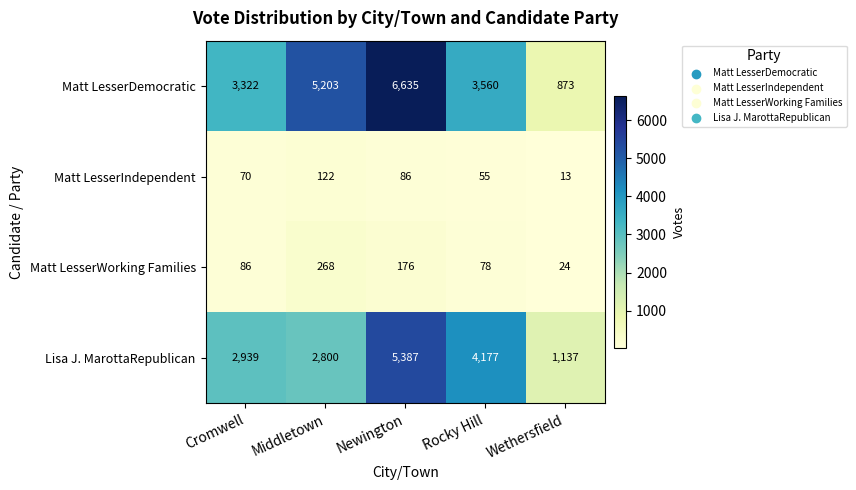

How many categories are shown in the chart?

5